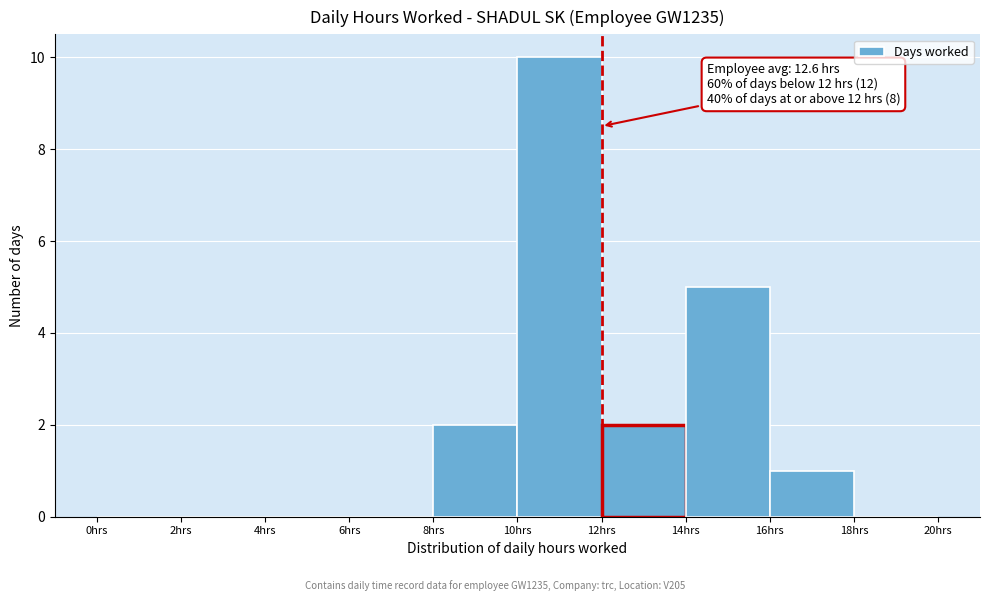

Over which range of the x-axis is the bar tallest?

10 to 12